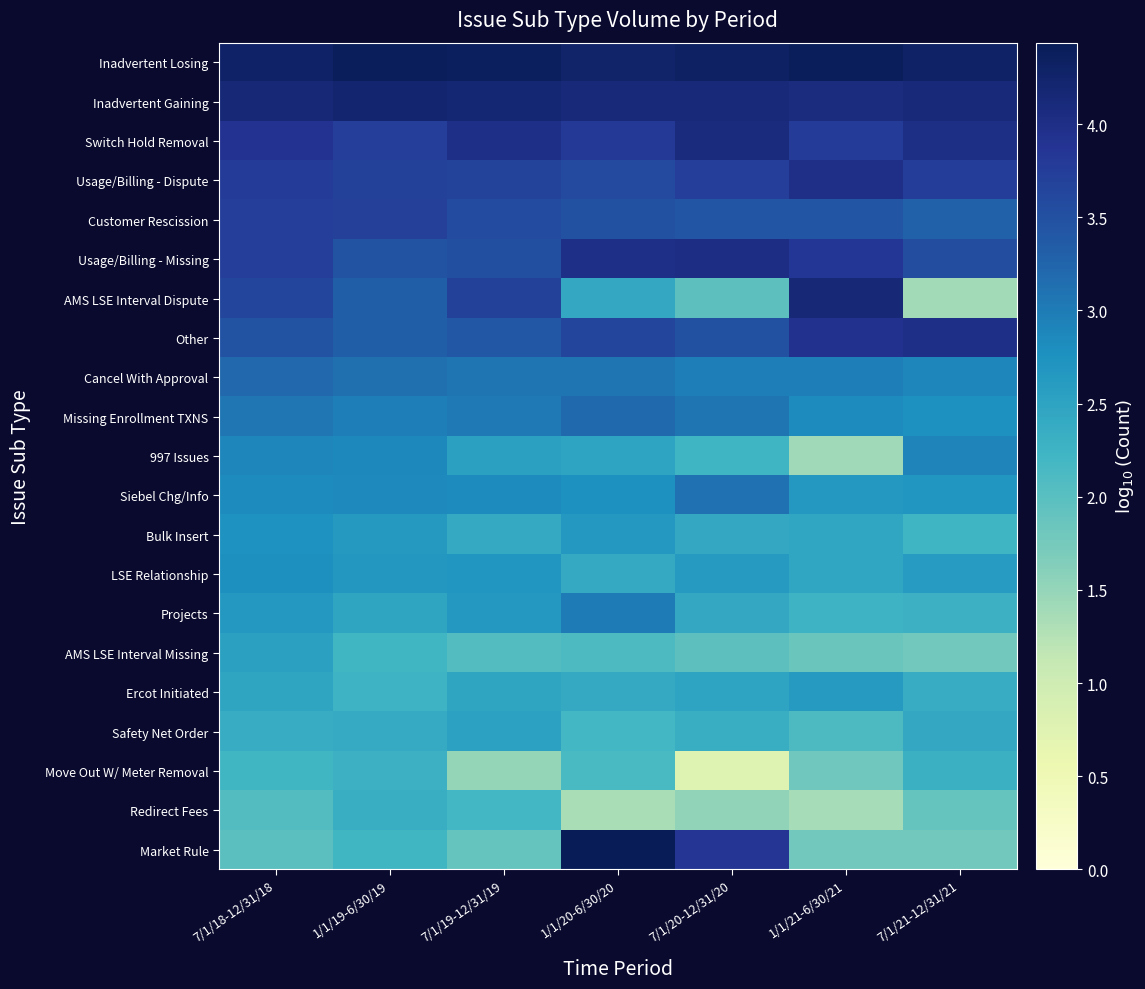

Reading left to right, extract all data points from this chart.

Inadvertent Losing: 7/1/18-12/31/18=4.3	1/1/19-6/30/19=4.4	7/1/19-12/31/19=4.4	1/1/20-6/30/20=4.3	7/1/20-12/31/20=4.3	1/1/21-6/30/21=4.4	7/1/21-12/31/21=4.3
Inadvertent Gaining: 7/1/18-12/31/18=4.2	1/1/19-6/30/19=4.2	7/1/19-12/31/19=4.2	1/1/20-6/30/20=4.1	7/1/20-12/31/20=4.1	1/1/21-6/30/21=4.1	7/1/21-12/31/21=4.1
Switch Hold Removal: 7/1/18-12/31/18=3.9	1/1/19-6/30/19=3.7	7/1/19-12/31/19=4.0	1/1/20-6/30/20=3.8	7/1/20-12/31/20=4.1	1/1/21-6/30/21=3.8	7/1/21-12/31/21=4.0
Usage/Billing - Dispute: 7/1/18-12/31/18=3.8	1/1/19-6/30/19=3.7	7/1/19-12/31/19=3.7	1/1/20-6/30/20=3.6	7/1/20-12/31/20=3.7	1/1/21-6/30/21=4.0	7/1/21-12/31/21=3.8
Customer Rescission: 7/1/18-12/31/18=3.7	1/1/19-6/30/19=3.7	7/1/19-12/31/19=3.6	1/1/20-6/30/20=3.5	7/1/20-12/31/20=3.4	1/1/21-6/30/21=3.4	7/1/21-12/31/21=3.3
Usage/Billing - Missing: 7/1/18-12/31/18=3.7	1/1/19-6/30/19=3.5	7/1/19-12/31/19=3.5	1/1/20-6/30/20=4.0	7/1/20-12/31/20=4.0	1/1/21-6/30/21=3.8	7/1/21-12/31/21=3.5
AMS LSE Interval Dispute: 7/1/18-12/31/18=3.6	1/1/19-6/30/19=3.3	7/1/19-12/31/19=3.7	1/1/20-6/30/20=2.4	7/1/20-12/31/20=2.0	1/1/21-6/30/21=4.2	7/1/21-12/31/21=1.4
Other: 7/1/18-12/31/18=3.5	1/1/19-6/30/19=3.3	7/1/19-12/31/19=3.4	1/1/20-6/30/20=3.6	7/1/20-12/31/20=3.5	1/1/21-6/30/21=3.9	7/1/21-12/31/21=4.0
Cancel With Approval: 7/1/18-12/31/18=3.2	1/1/19-6/30/19=3.1	7/1/19-12/31/19=3.1	1/1/20-6/30/20=3.1	7/1/20-12/31/20=3.0	1/1/21-6/30/21=3.0	7/1/21-12/31/21=2.9
Missing Enrollment TXNS: 7/1/18-12/31/18=3.1	1/1/19-6/30/19=3.0	7/1/19-12/31/19=3.0	1/1/20-6/30/20=3.2	7/1/20-12/31/20=3.1	1/1/21-6/30/21=2.8	7/1/21-12/31/21=2.8
997 Issues: 7/1/18-12/31/18=2.9	1/1/19-6/30/19=2.9	7/1/19-12/31/19=2.5	1/1/20-6/30/20=2.5	7/1/20-12/31/20=2.2	1/1/21-6/30/21=1.4	7/1/21-12/31/21=2.9
Siebel Chg/Info: 7/1/18-12/31/18=2.8	1/1/19-6/30/19=2.8	7/1/19-12/31/19=2.8	1/1/20-6/30/20=2.8	7/1/20-12/31/20=3.1	1/1/21-6/30/21=2.7	7/1/21-12/31/21=2.7
Bulk Insert: 7/1/18-12/31/18=2.7	1/1/19-6/30/19=2.6	7/1/19-12/31/19=2.4	1/1/20-6/30/20=2.7	7/1/20-12/31/20=2.4	1/1/21-6/30/21=2.5	7/1/21-12/31/21=2.2
LSE Relationship: 7/1/18-12/31/18=2.8	1/1/19-6/30/19=2.7	7/1/19-12/31/19=2.7	1/1/20-6/30/20=2.4	7/1/20-12/31/20=2.6	1/1/21-6/30/21=2.5	7/1/21-12/31/21=2.6
Projects: 7/1/18-12/31/18=2.7	1/1/19-6/30/19=2.5	7/1/19-12/31/19=2.7	1/1/20-6/30/20=3.0	7/1/20-12/31/20=2.4	1/1/21-6/30/21=2.3	7/1/21-12/31/21=2.3
AMS LSE Interval Missing: 7/1/18-12/31/18=2.5	1/1/19-6/30/19=2.2	7/1/19-12/31/19=2.1	1/1/20-6/30/20=2.1	7/1/20-12/31/20=2.0	1/1/21-6/30/21=1.9	7/1/21-12/31/21=1.8
Ercot Initiated: 7/1/18-12/31/18=2.5	1/1/19-6/30/19=2.3	7/1/19-12/31/19=2.5	1/1/20-6/30/20=2.4	7/1/20-12/31/20=2.5	1/1/21-6/30/21=2.6	7/1/21-12/31/21=2.4
Safety Net Order: 7/1/18-12/31/18=2.4	1/1/19-6/30/19=2.4	7/1/19-12/31/19=2.5	1/1/20-6/30/20=2.2	7/1/20-12/31/20=2.3	1/1/21-6/30/21=2.1	7/1/21-12/31/21=2.4
Move Out W/ Meter Removal: 7/1/18-12/31/18=2.2	1/1/19-6/30/19=2.3	7/1/19-12/31/19=1.5	1/1/20-6/30/20=2.1	7/1/20-12/31/20=0.8	1/1/21-6/30/21=1.8	7/1/21-12/31/21=2.3
Redirect Fees: 7/1/18-12/31/18=2.0	1/1/19-6/30/19=2.3	7/1/19-12/31/19=2.2	1/1/20-6/30/20=1.3	7/1/20-12/31/20=1.5	1/1/21-6/30/21=1.4	7/1/21-12/31/21=1.9
Market Rule: 7/1/18-12/31/18=2.0	1/1/19-6/30/19=2.2	7/1/19-12/31/19=1.9	1/1/20-6/30/20=4.4	7/1/20-12/31/20=3.9	1/1/21-6/30/21=1.8	7/1/21-12/31/21=1.8